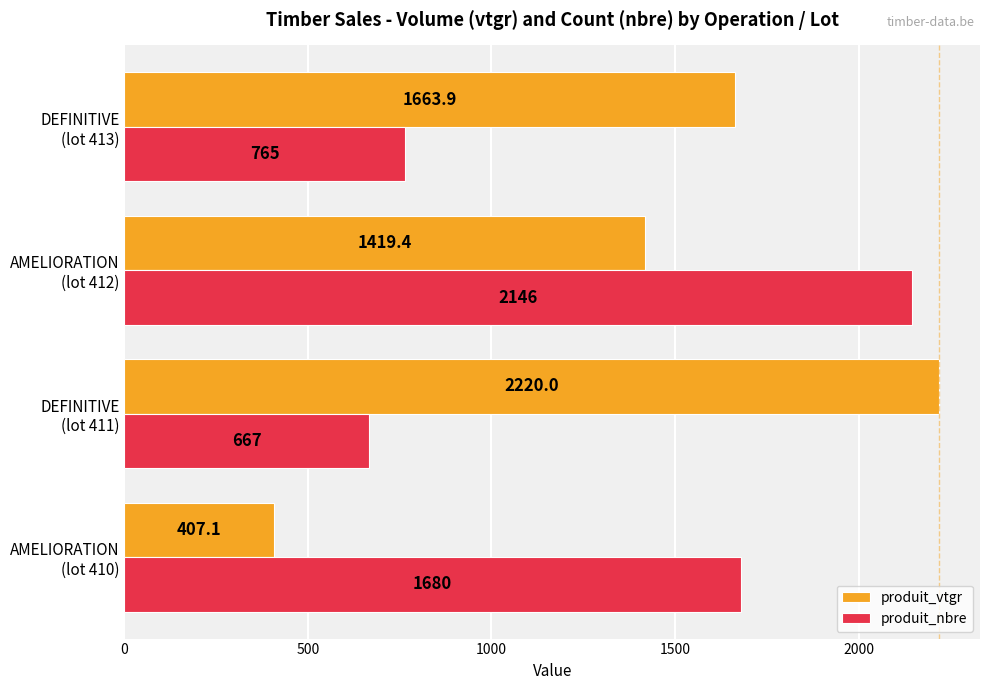

Rank the series by their average value, from highest to lowest.

produit_vtgr, produit_nbre